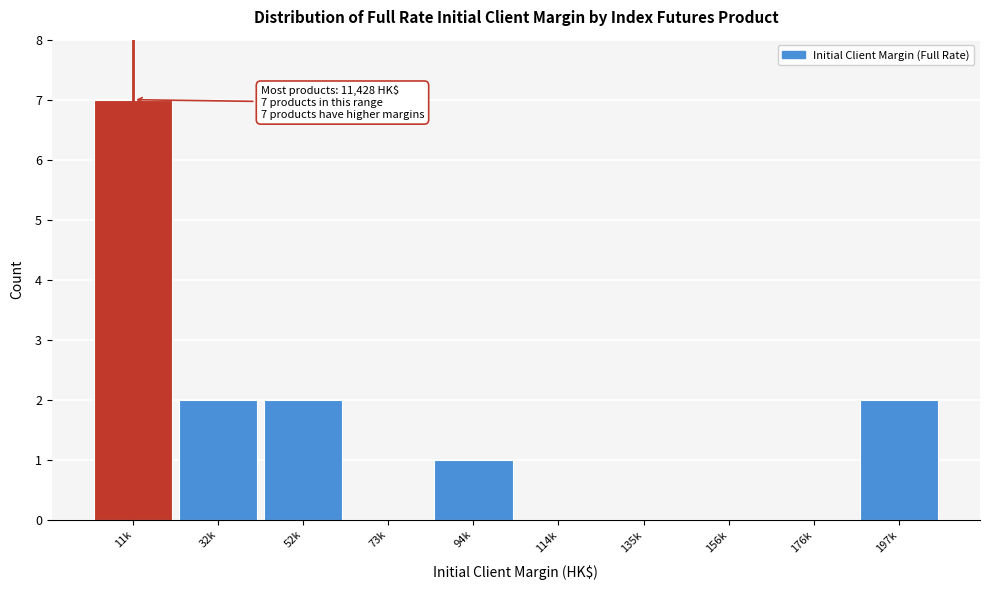

Reading right to left, list all the values displayed in this chart.

197k=2	176k=0	156k=0	135k=0	114k=0	94k=1	73k=0	52k=2	32k=2	11k=7